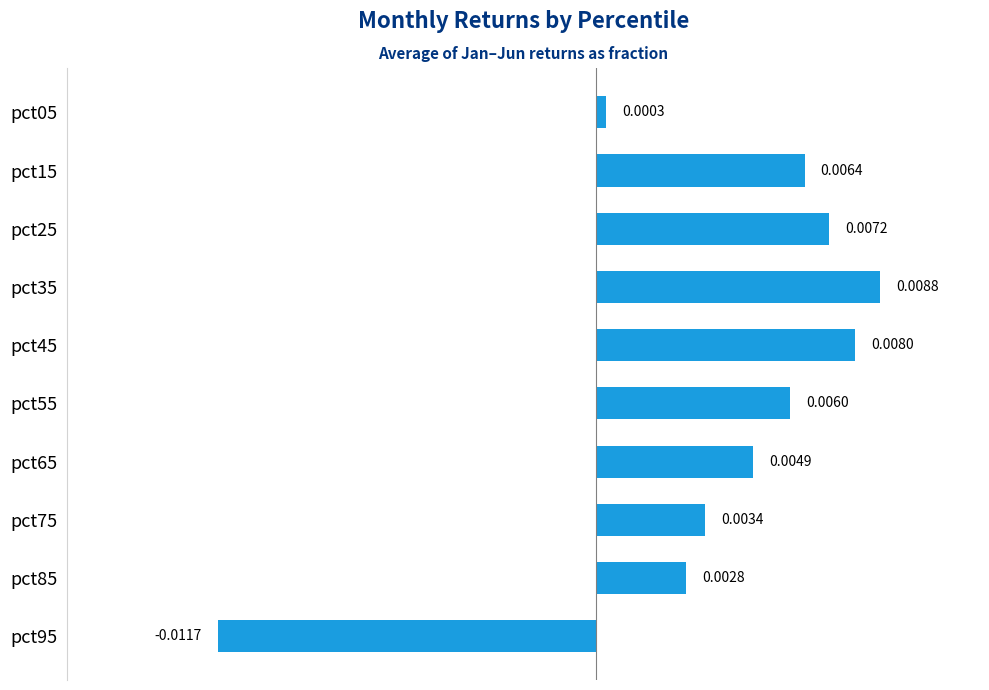

List the labels in order of value, smallest first.

pct95, pct05, pct85, pct75, pct65, pct55, pct15, pct25, pct45, pct35